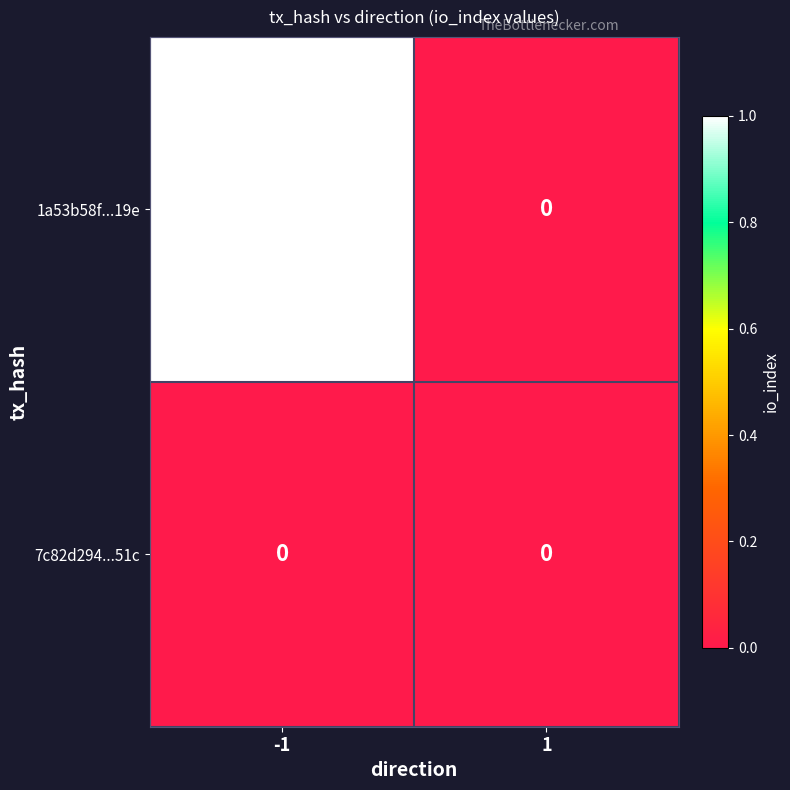

Rank the series by their average value, from highest to lowest.

1a53b58f...19e, 7c82d294...51c